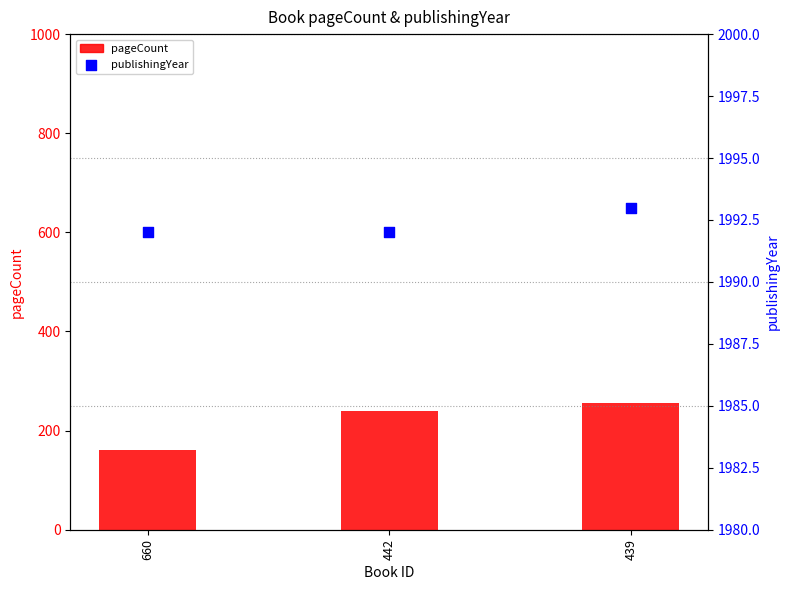

Which series has the widest spread of Y values?

pageCount